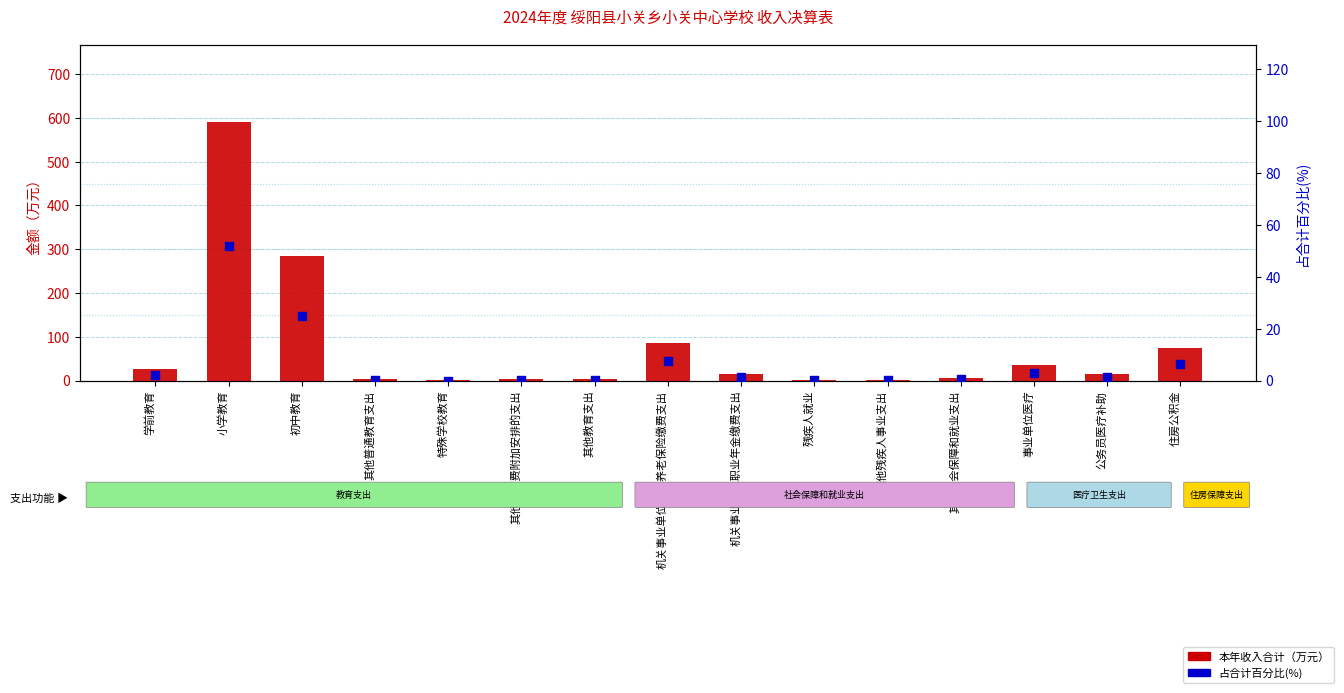

What are all the series names shown in the legend?

本年收入合计（万元）, 占合计百分比(%)